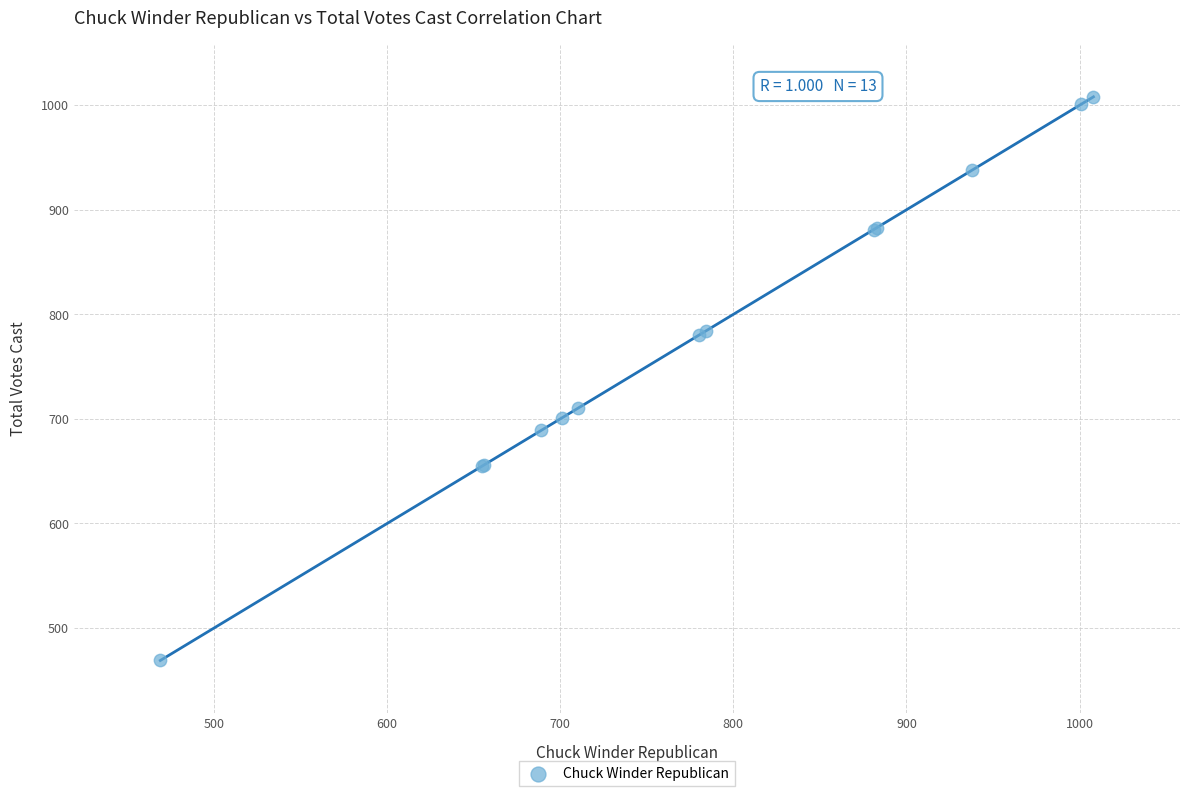

What Y value in the scatter plot is closest to 738?

710